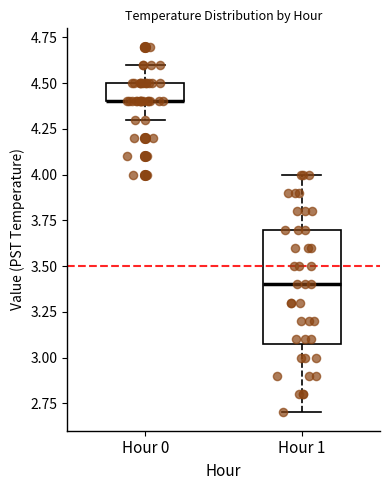

Where is the upper edge of the box for Hour 1 on the y-axis? The values are not printed on the chart, so give them approximately, as read against the axis.

3.7